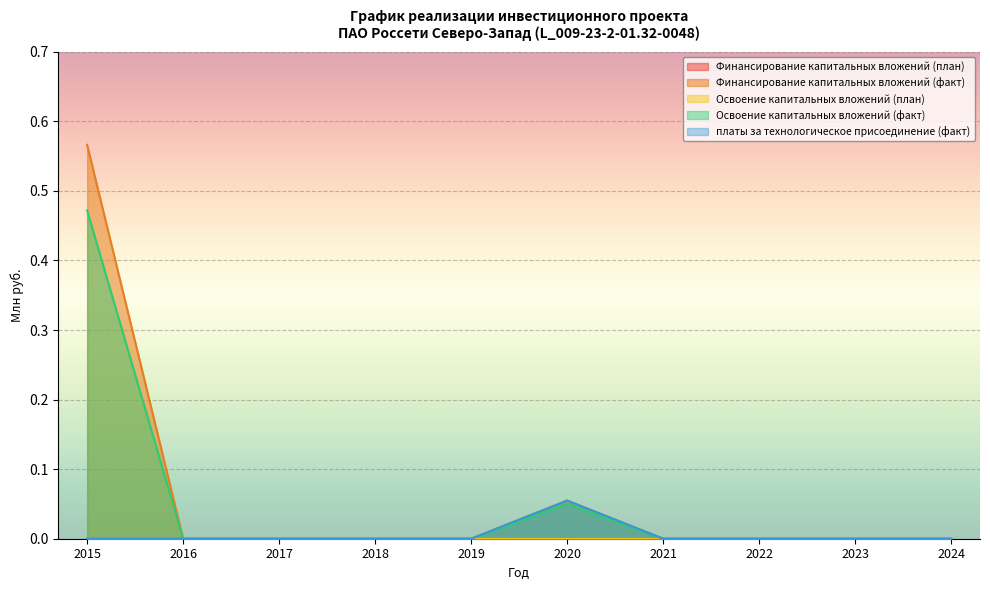

Does the chart display data point markers on the line(s)?

No